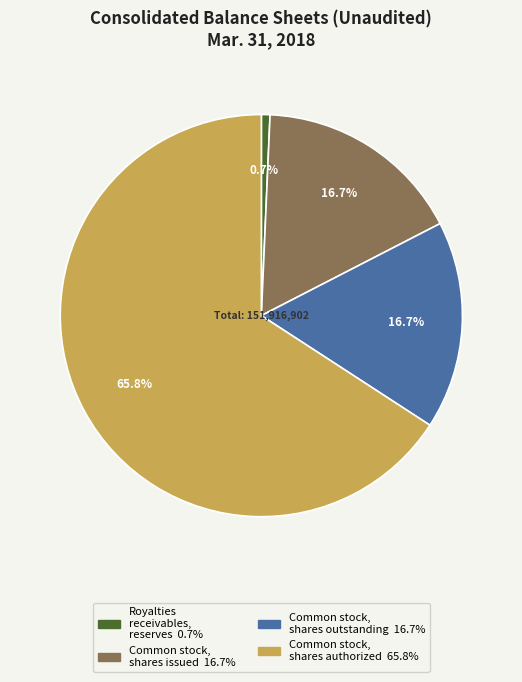

Do Common stock, shares authorized and Common stock, shares outstanding together represent more than half of the pie?

Yes